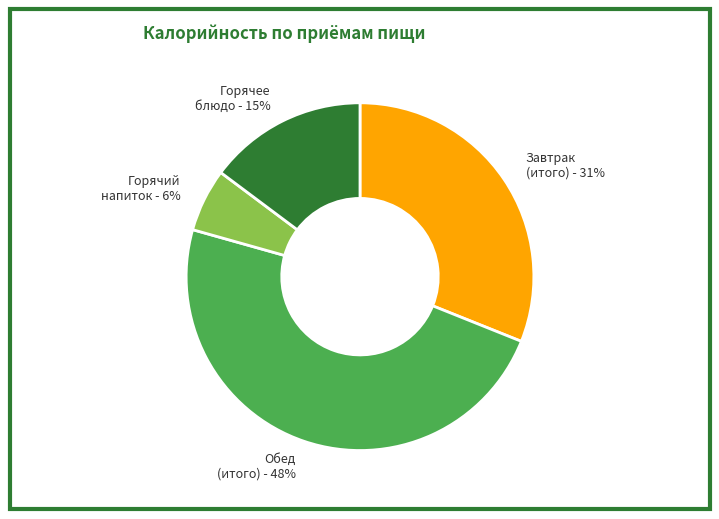

Rank the categories by value from highest to lowest.

Обед (итого), Завтрак (итого), Горячее блюдо, Горячий напиток